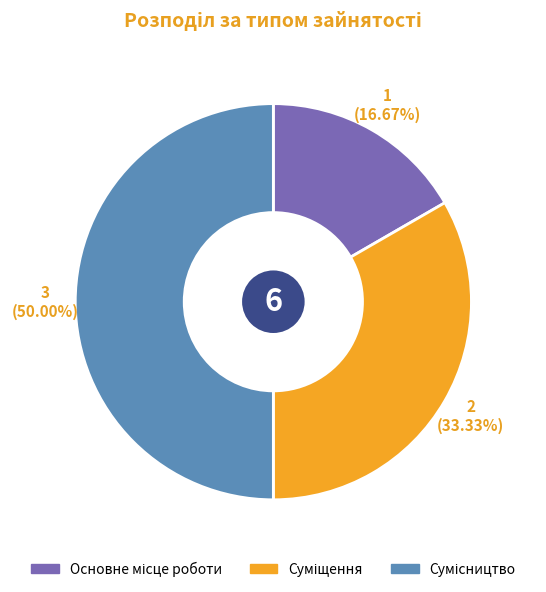

What is the total percentage of Сумісництво and Суміщення?

83.3%